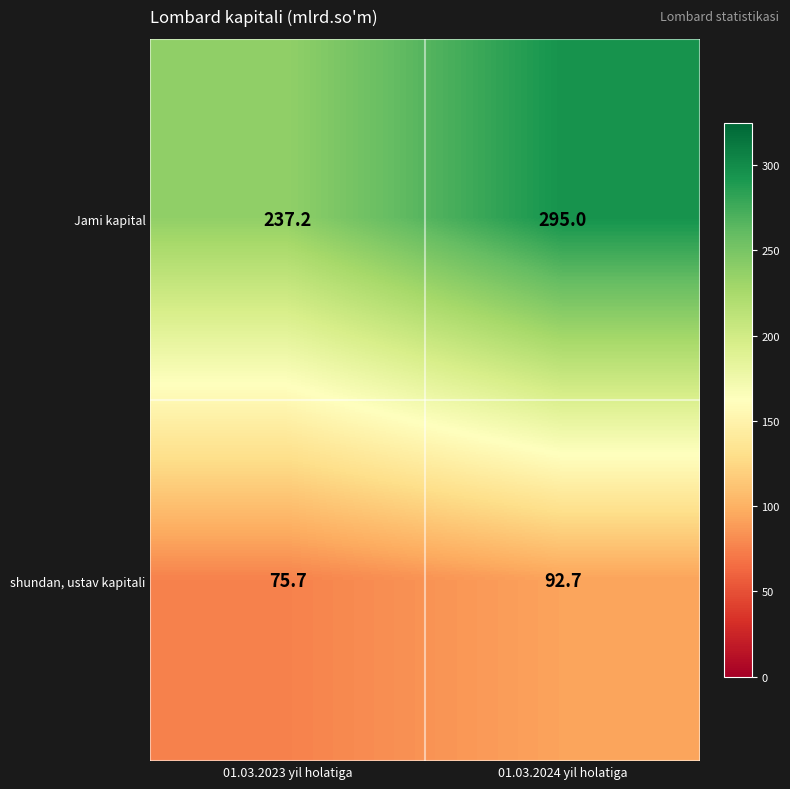

What is the greatest value displayed?

295.0